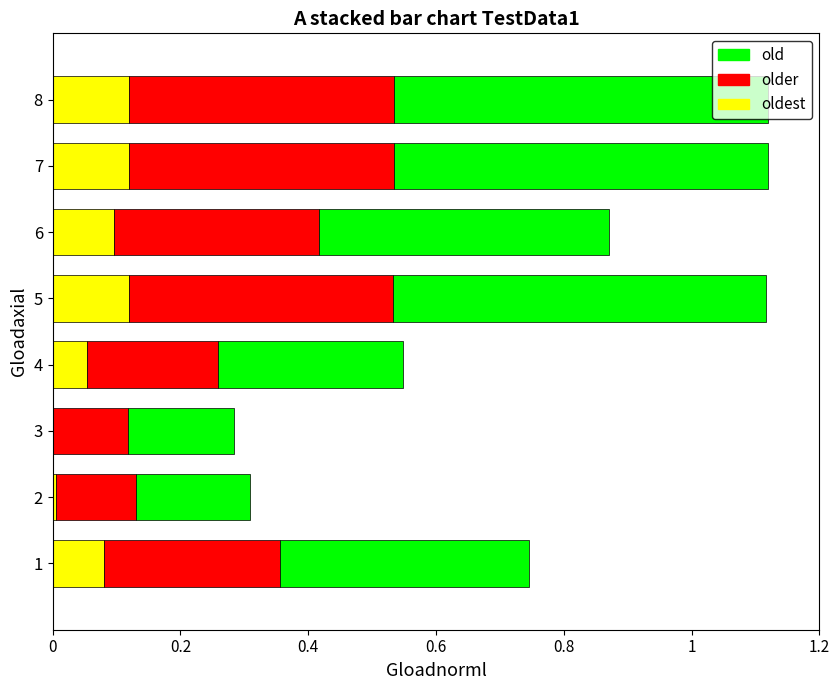

What is the total value across all series at 8?

1.1